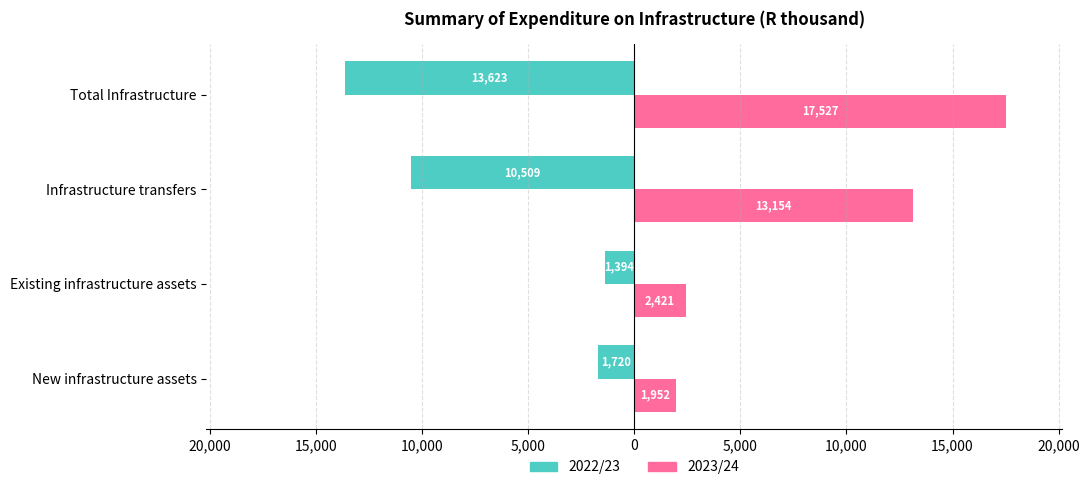

What are all the series names shown in the legend?

2022/23, 2023/24